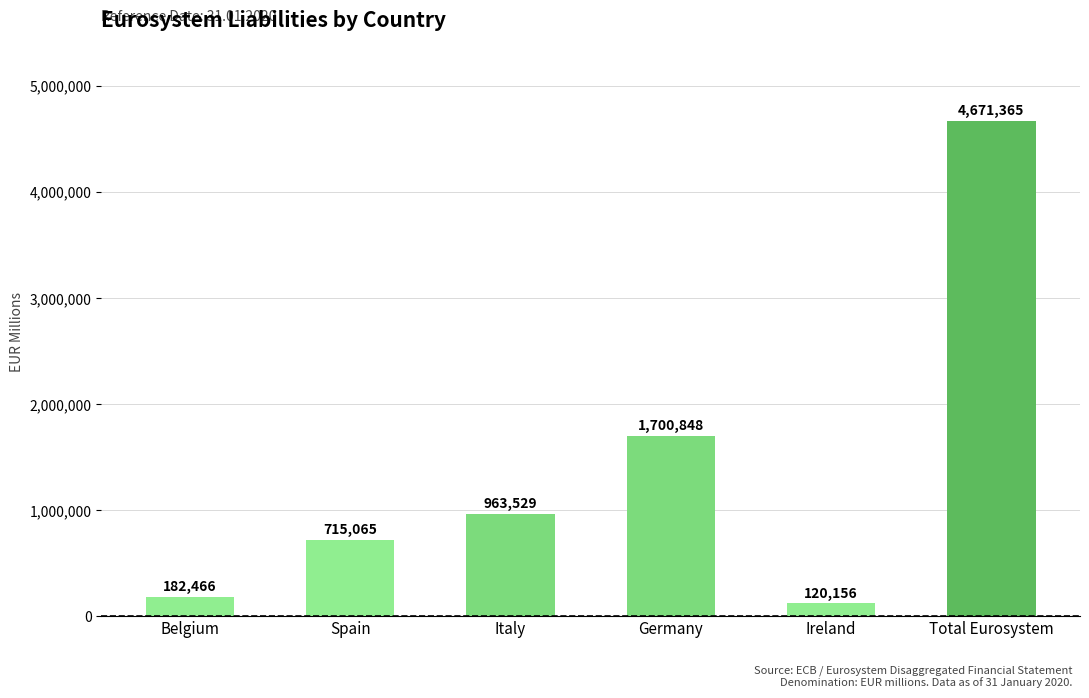

Rank the categories by value from lowest to highest.

Ireland, Belgium, Spain, Italy, Germany, Total Eurosystem